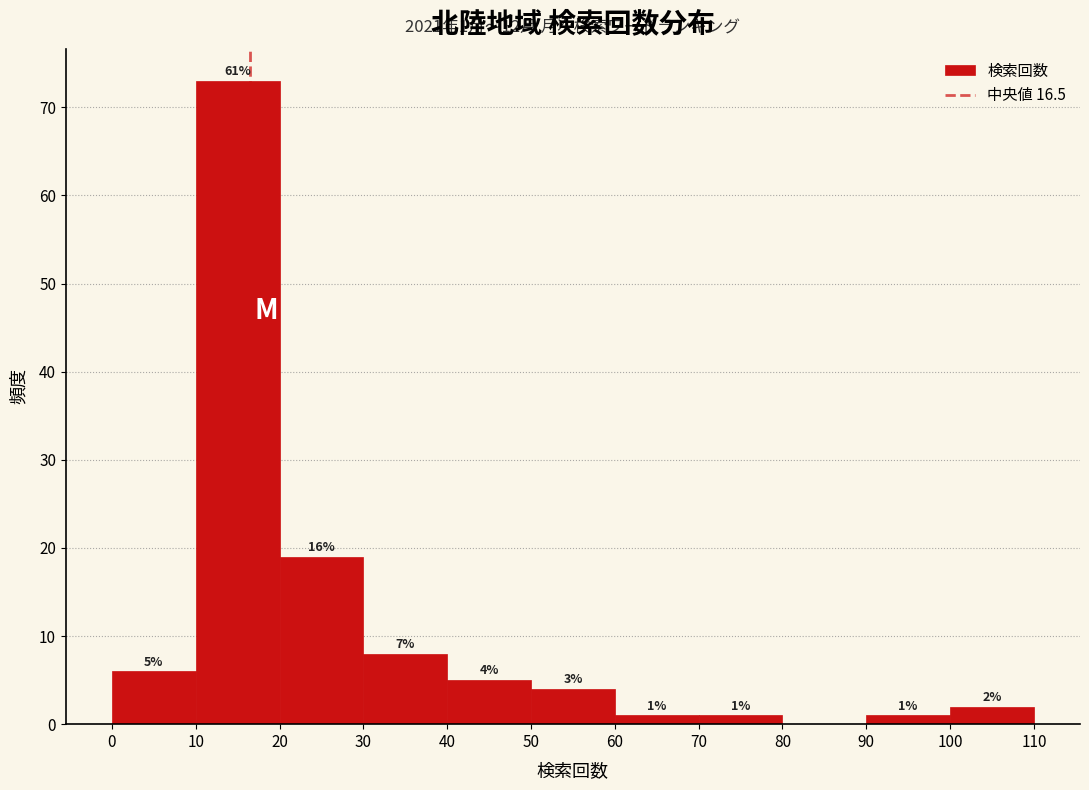

Over which range of the x-axis is the bar tallest?

10 to 20